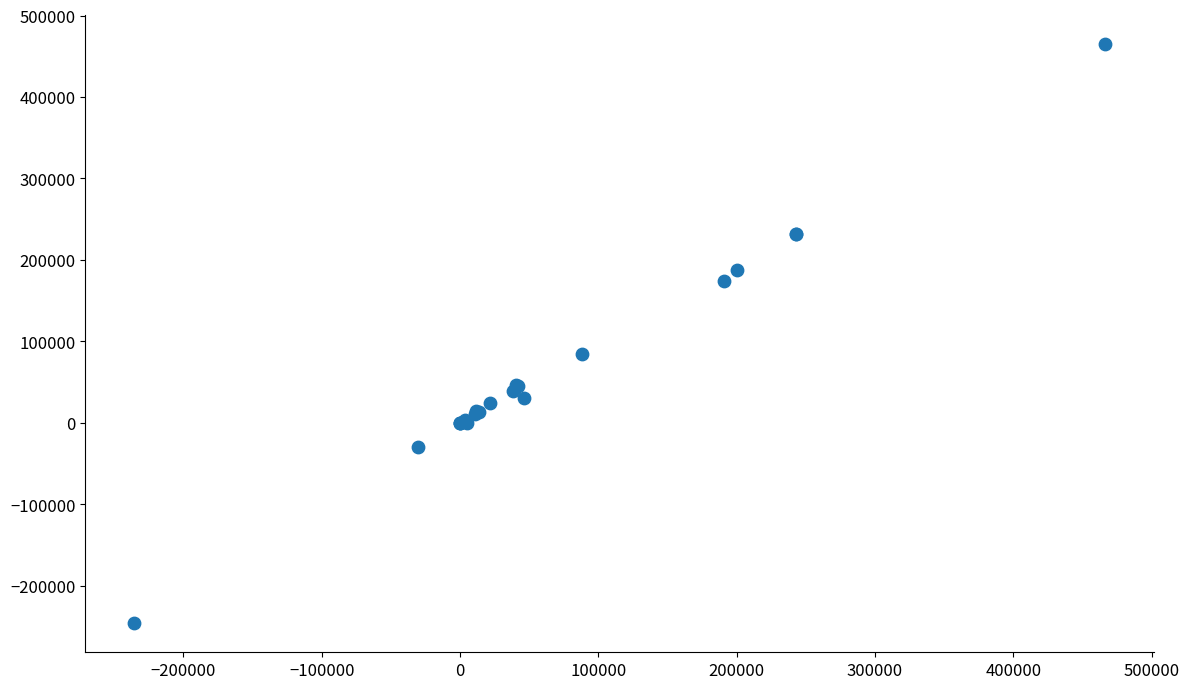

What Y value in the scatter plot is closest to 109346?

84057